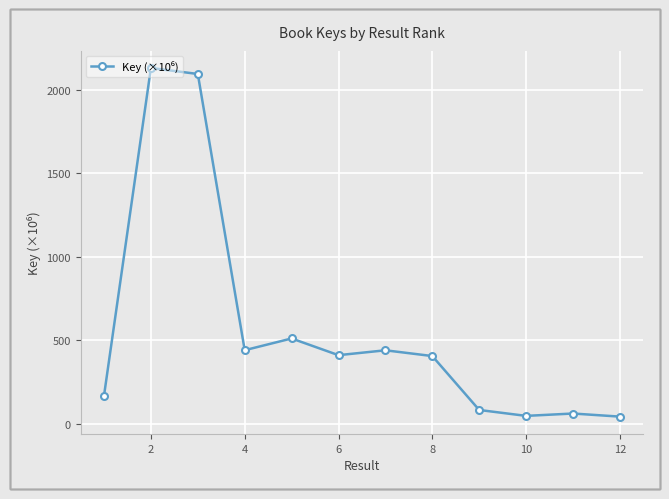

How many lines are shown in the chart?

1